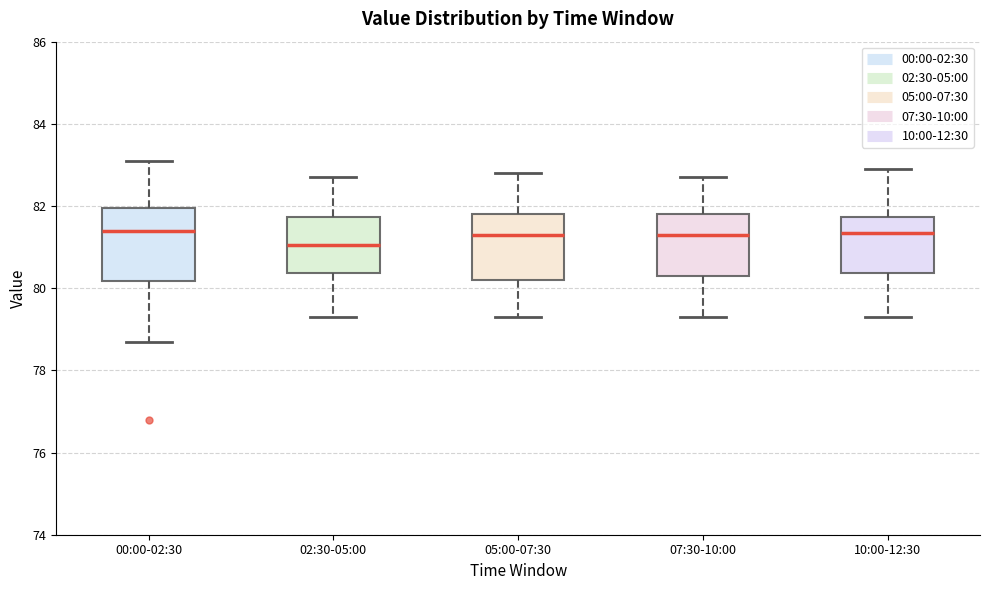

Where does the lower whisker of the box for 05:00-07:30 end on the y-axis? The values are not printed on the chart, so give them approximately, as read against the axis.

79.4